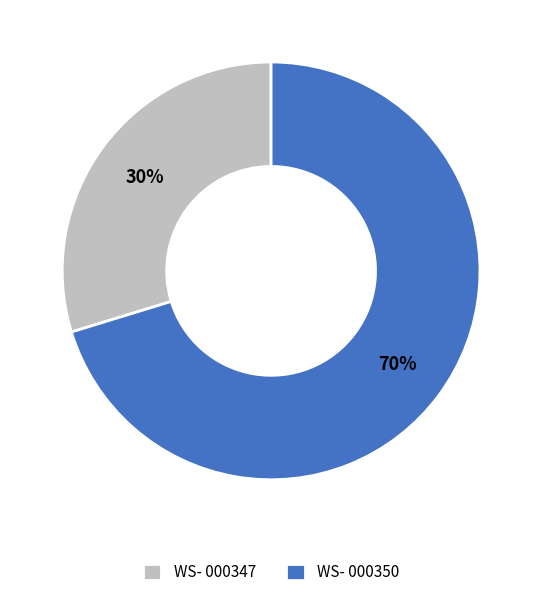

Does WS- 000347 account for over 50% of the chart?

No